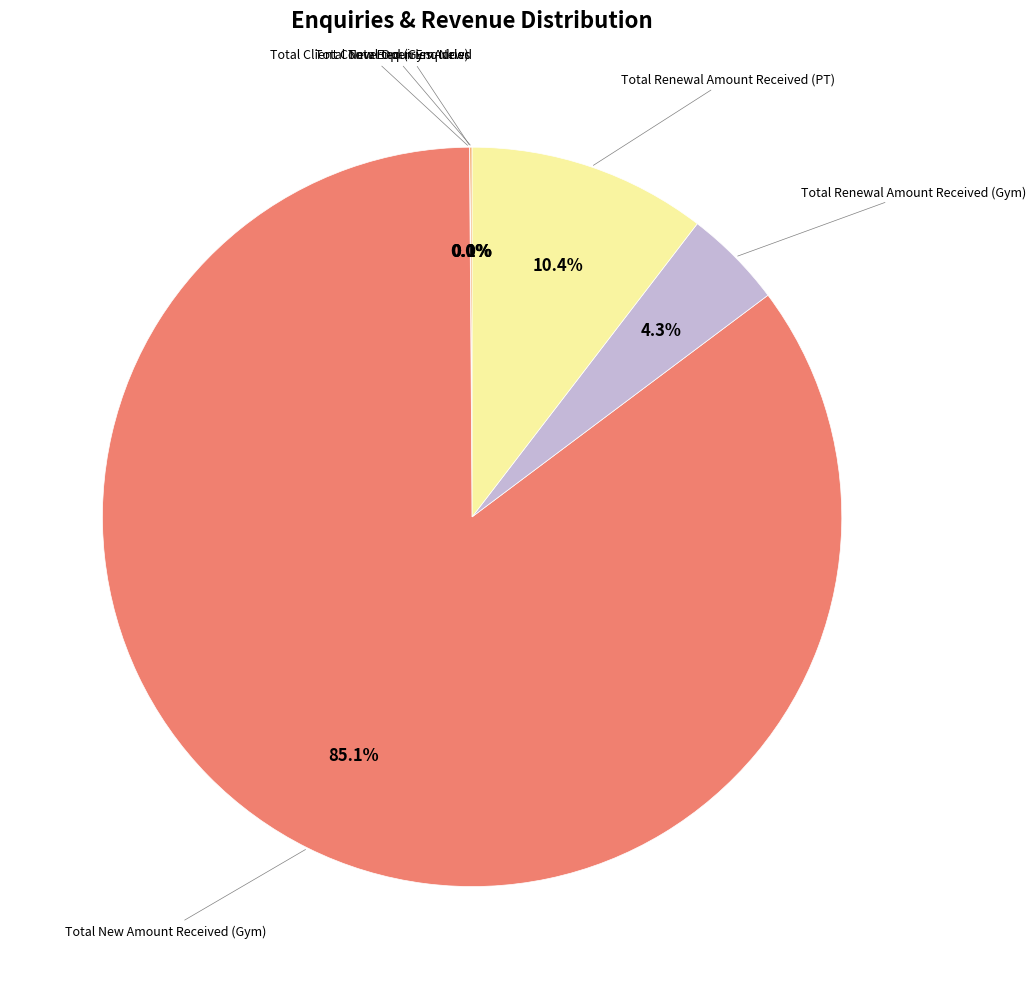

Which slice represents more than half of the pie?

Total New Amount Received (Gym)